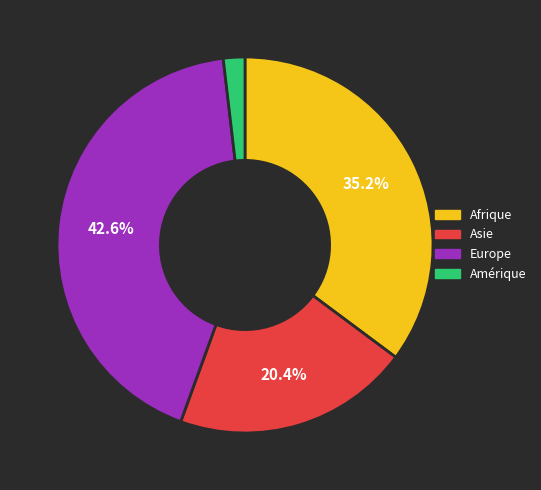

To the nearest percent, what is the combined percentage of Asie and Afrique?

56%